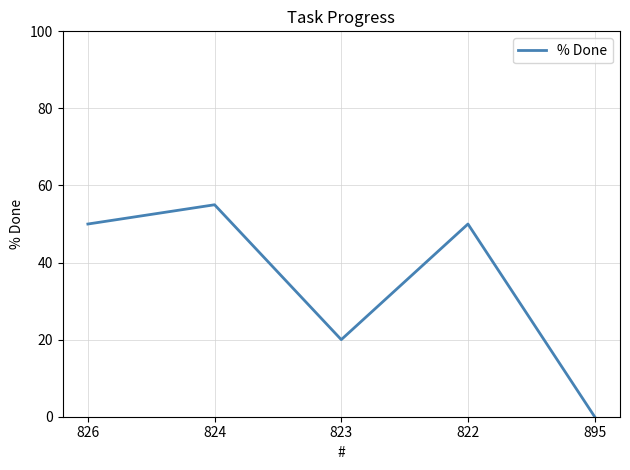

What is the difference between the second highest and minimum values?

50